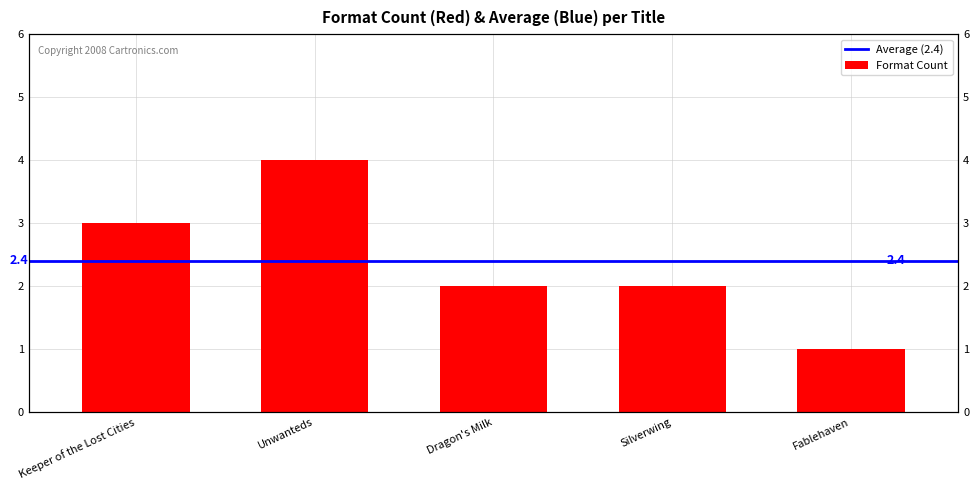

What is the change in value from Unwanteds to Dragon's Milk?

-2